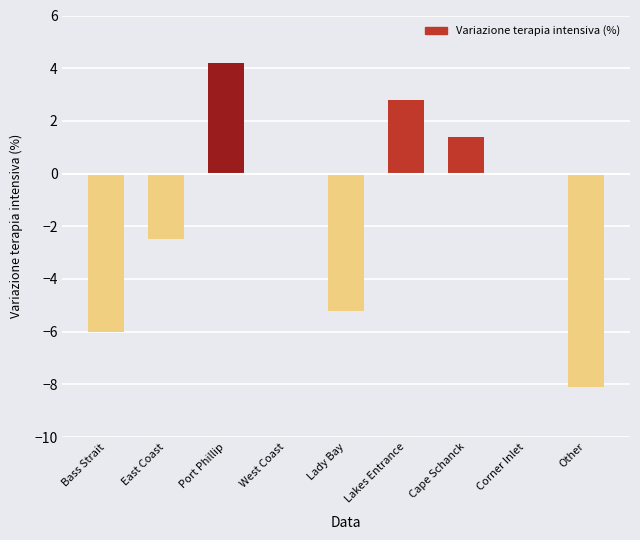

Count the number of data series in this chart.

1